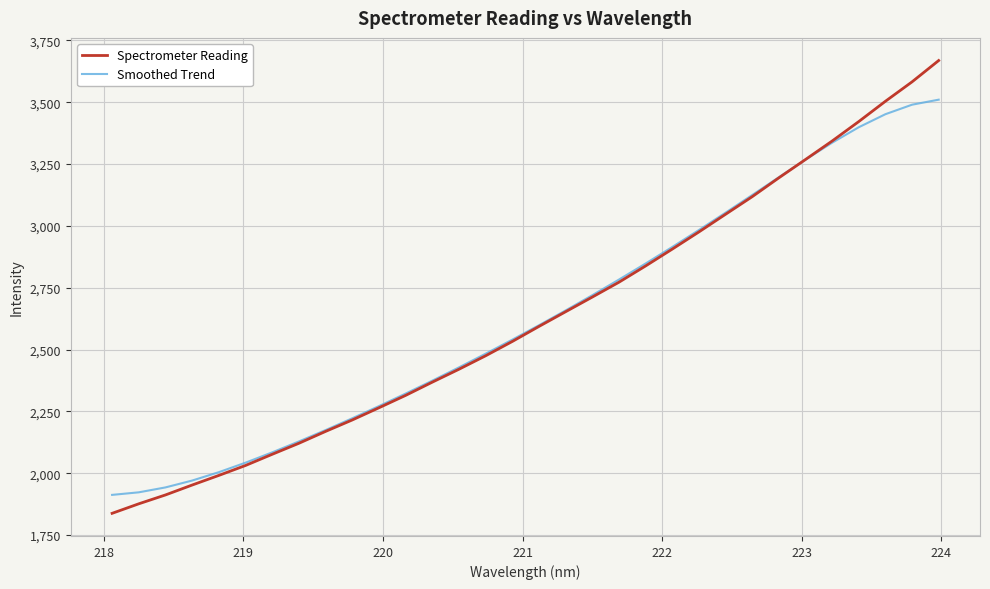

List the series in order of their peak value, lowest first.

Smoothed Trend, Spectrometer Reading